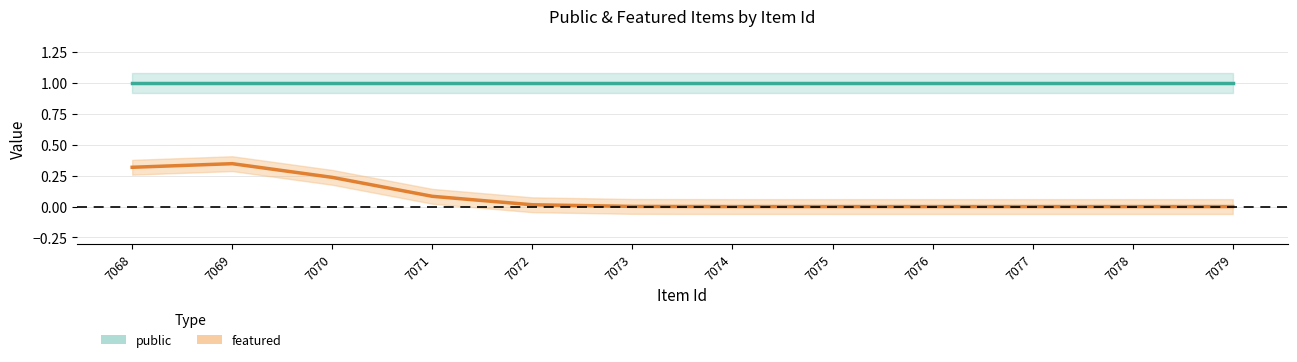

In featured, how many points are higher than both neighbors (excluding endpoints)?

1